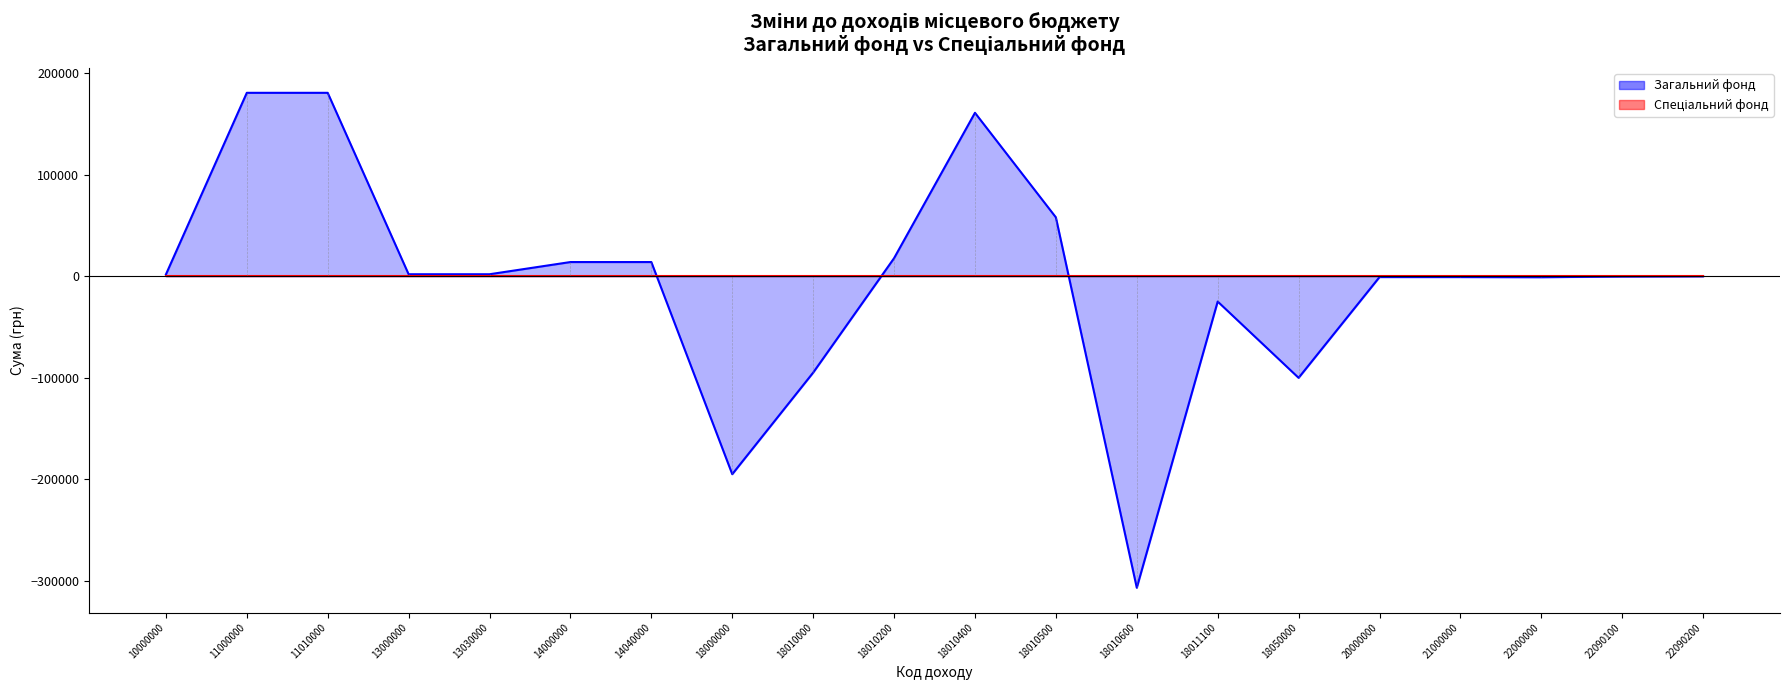

Reading right to left, what are all the values shown in this chart?

10	-250	-940	-790	-790	-100000	-24900	-306700	58000	160930	17800	-94870	-194870	14000	14000	1990	1990	180610	180610	1730